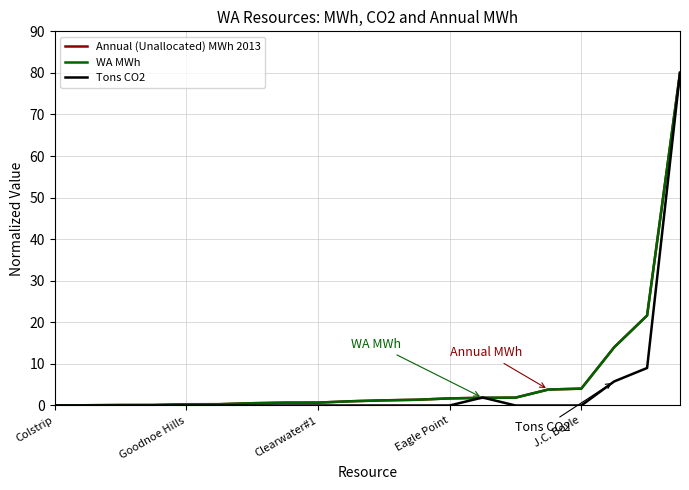

What is the greatest value displayed?

80.0